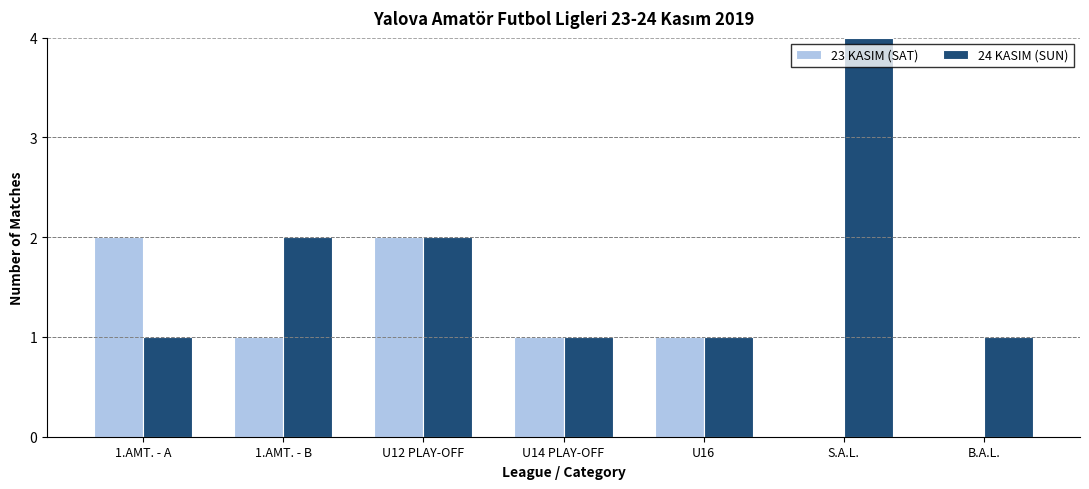

Does the chart contain stacked bars?

No